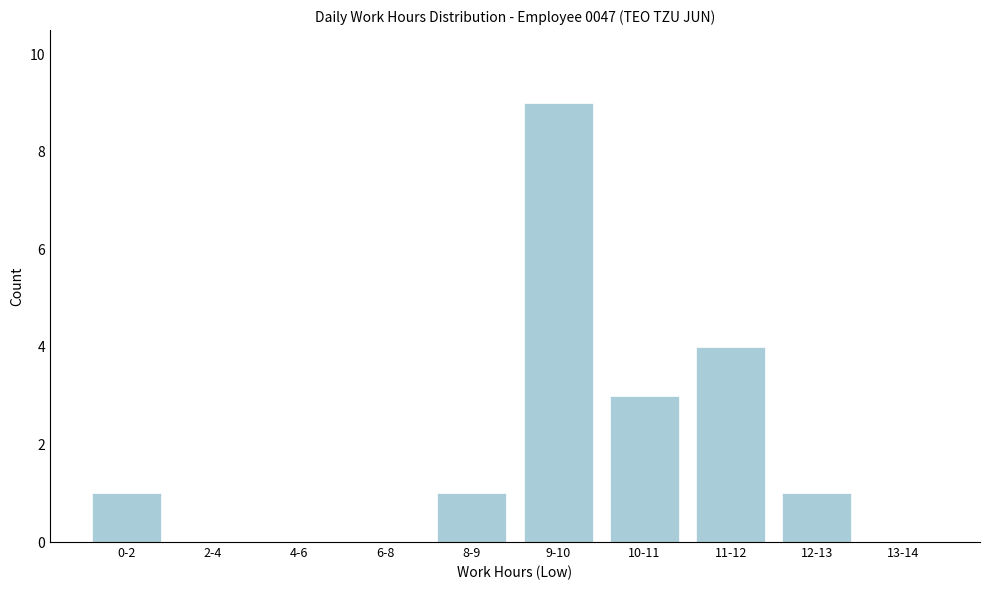

Reading left to right, extract all data points from this chart.

0-2=1	2-4=0	4-6=0	6-8=0	8-9=1	9-10=9	10-11=3	11-12=4	12-13=1	13-14=0